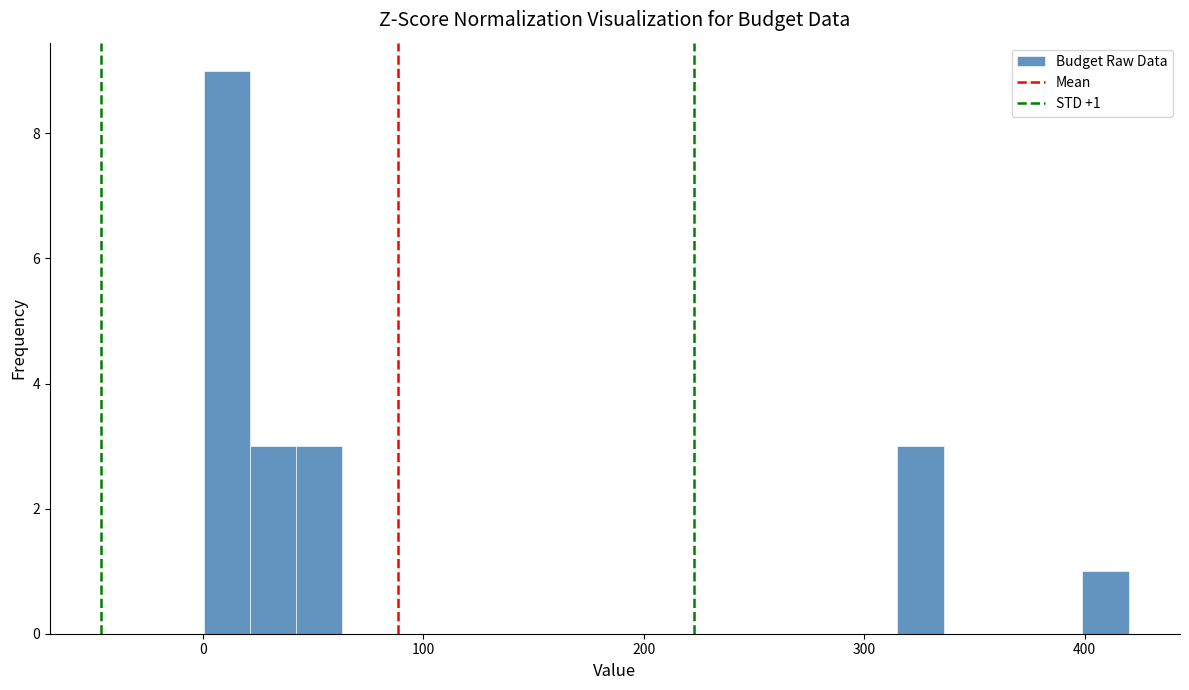

Around what value on the x-axis is the tallest bar? Give the approximate position of its centre, as read against the axis.

10